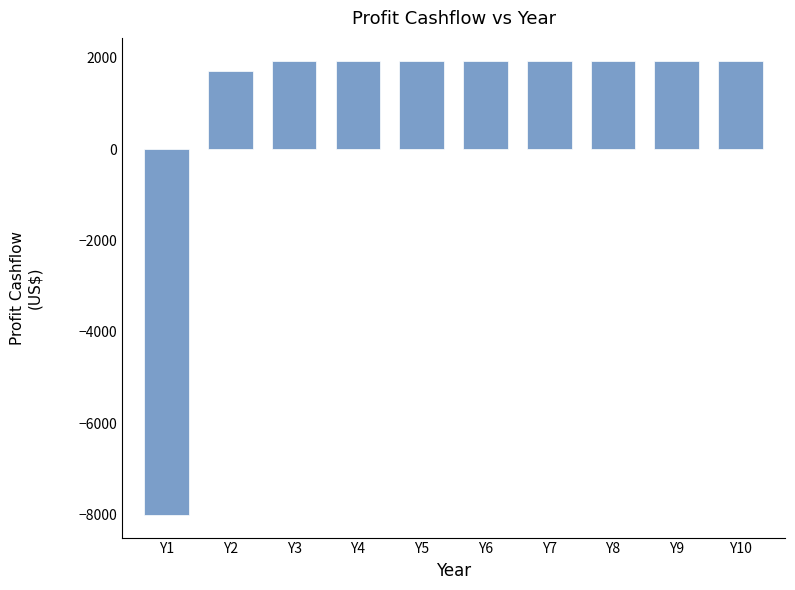

Which category has the lowest value across all series?

Y1